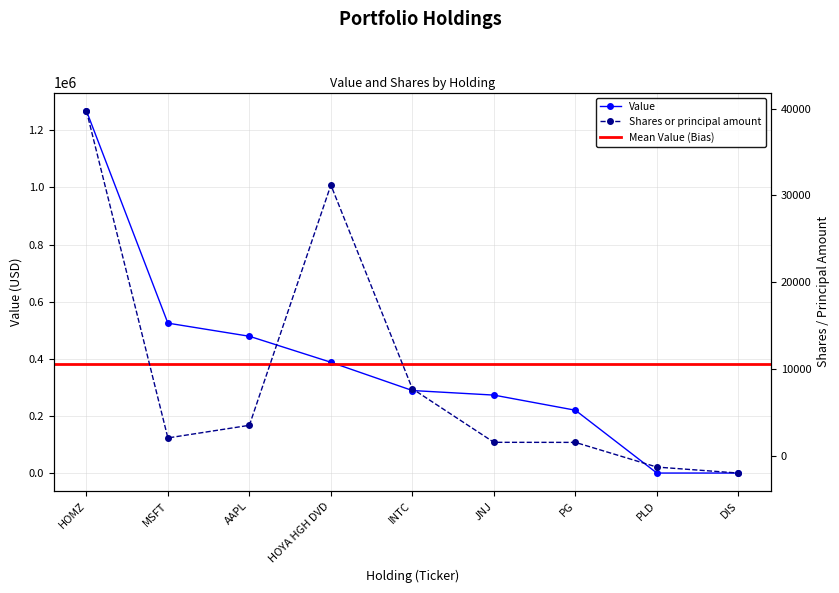

True or false: Shares or principal amount has a value of 2433 at AAPL.

False